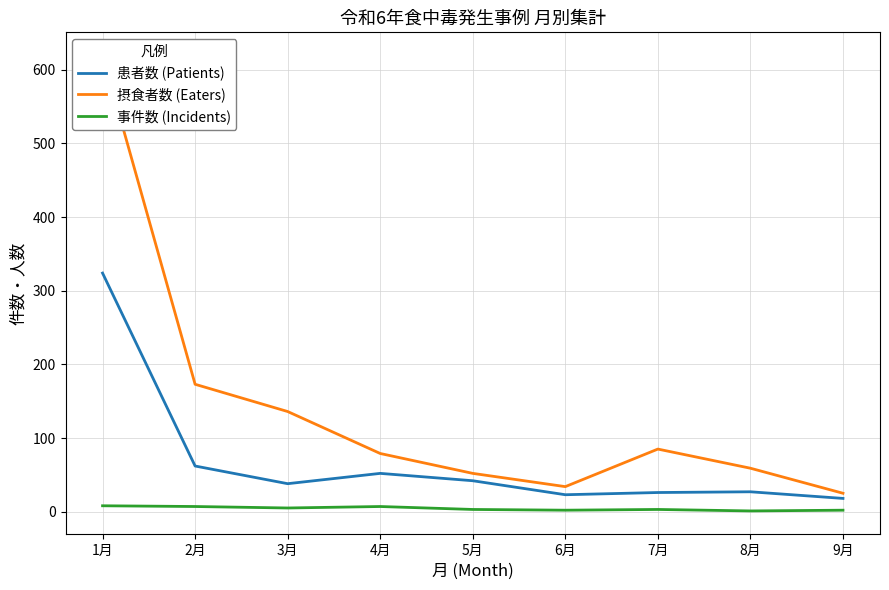

Reading left to right, what are all the values shown in this chart?

患者数 (Patients): 1月=324	2月=62	3月=38	4月=52	5月=42	6月=23	7月=26	8月=27	9月=18
摂食者数 (Eaters): 1月=620	2月=173	3月=136	4月=79	5月=52	6月=34	7月=85	8月=59	9月=25
事件数 (Incidents): 1月=8	2月=7	3月=5	4月=7	5月=3	6月=2	7月=3	8月=1	9月=2